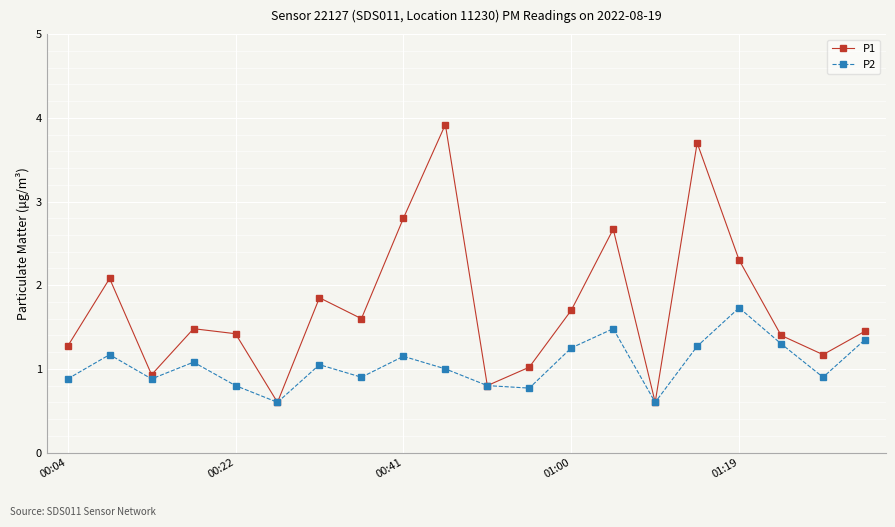

Which series has the widest spread of values?

P1